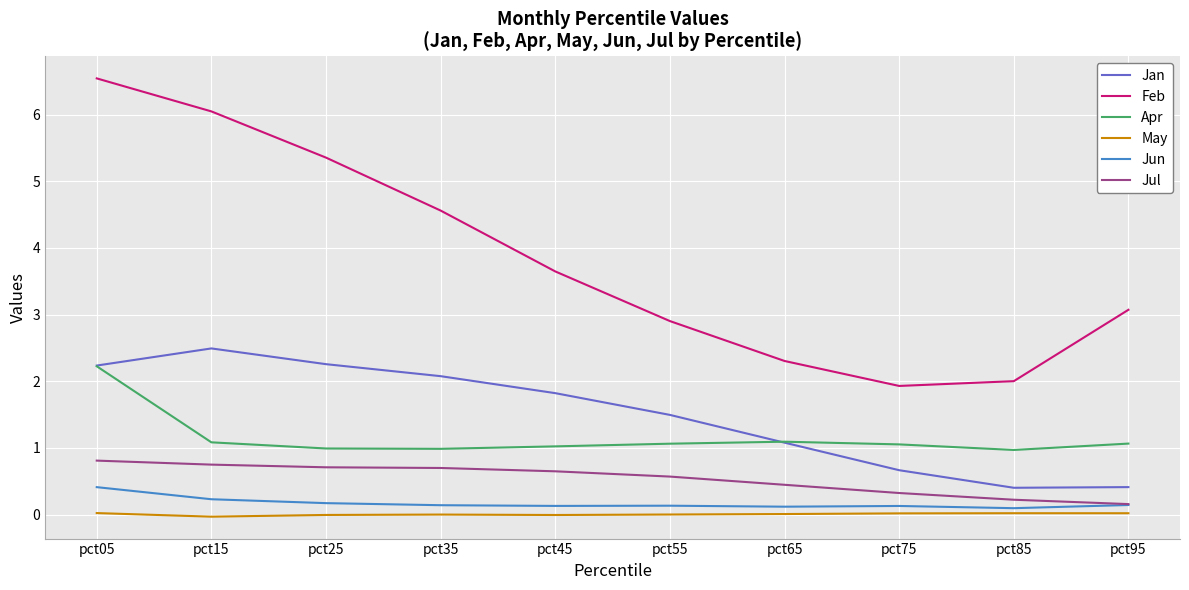

True or false: Jun and Apr cross at least once.

False